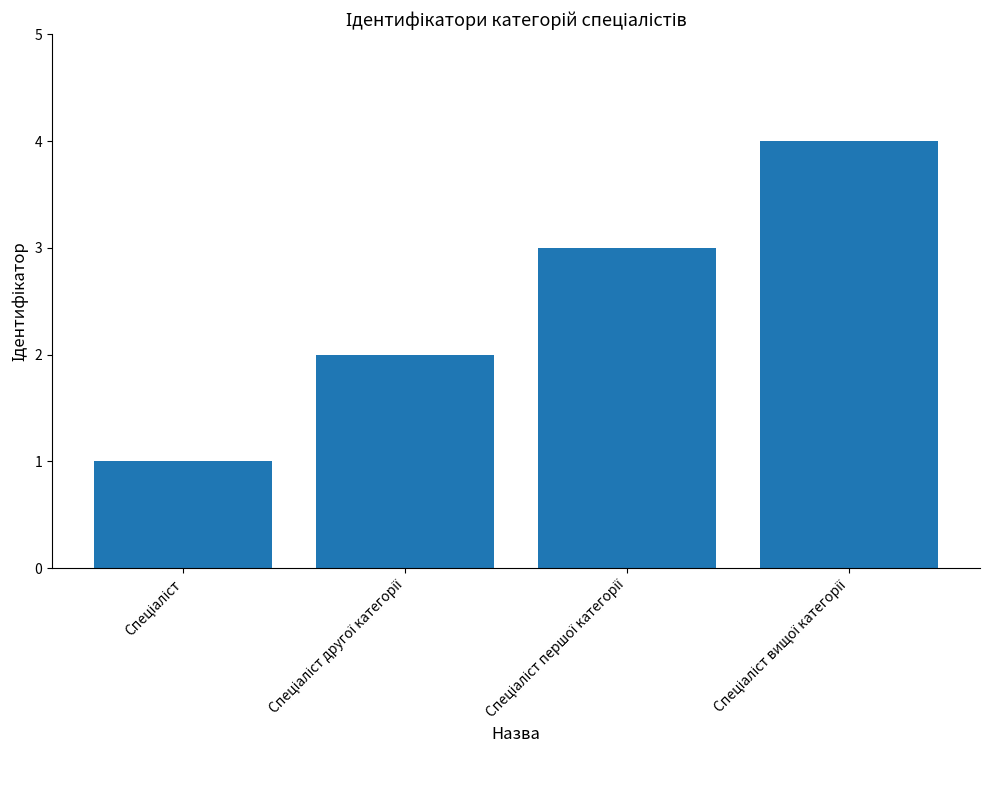

What is the difference between the maximum and minimum values?

3